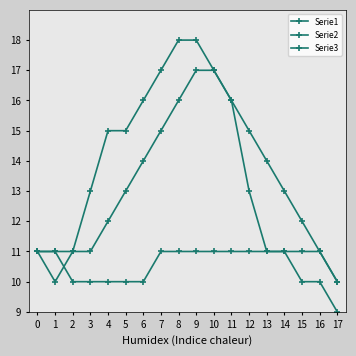

Is this an area chart (filled region under the line)?

No